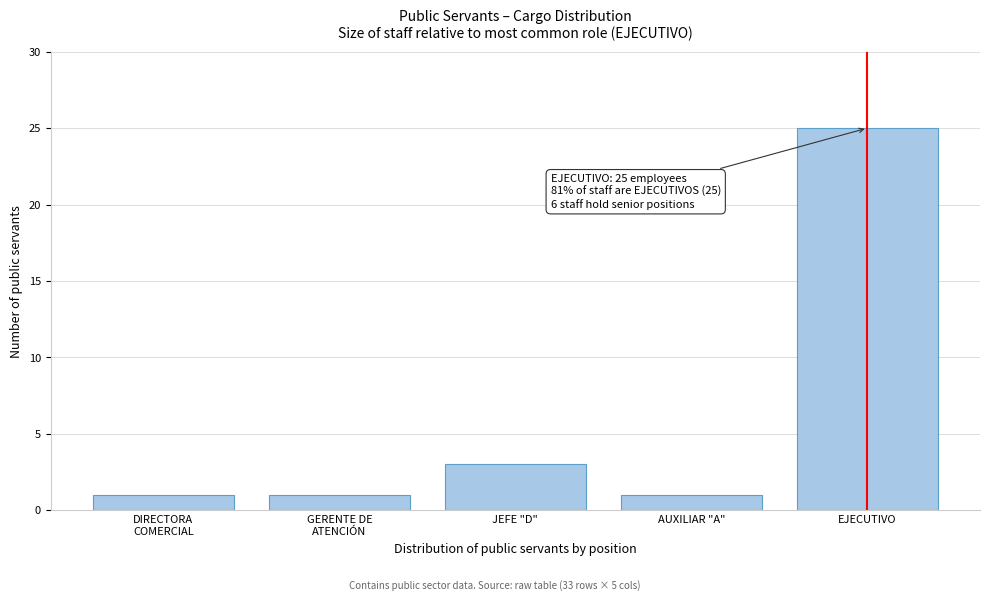

Reading left to right, transcribe all the data shown in this chart.

1	1	3	1	25